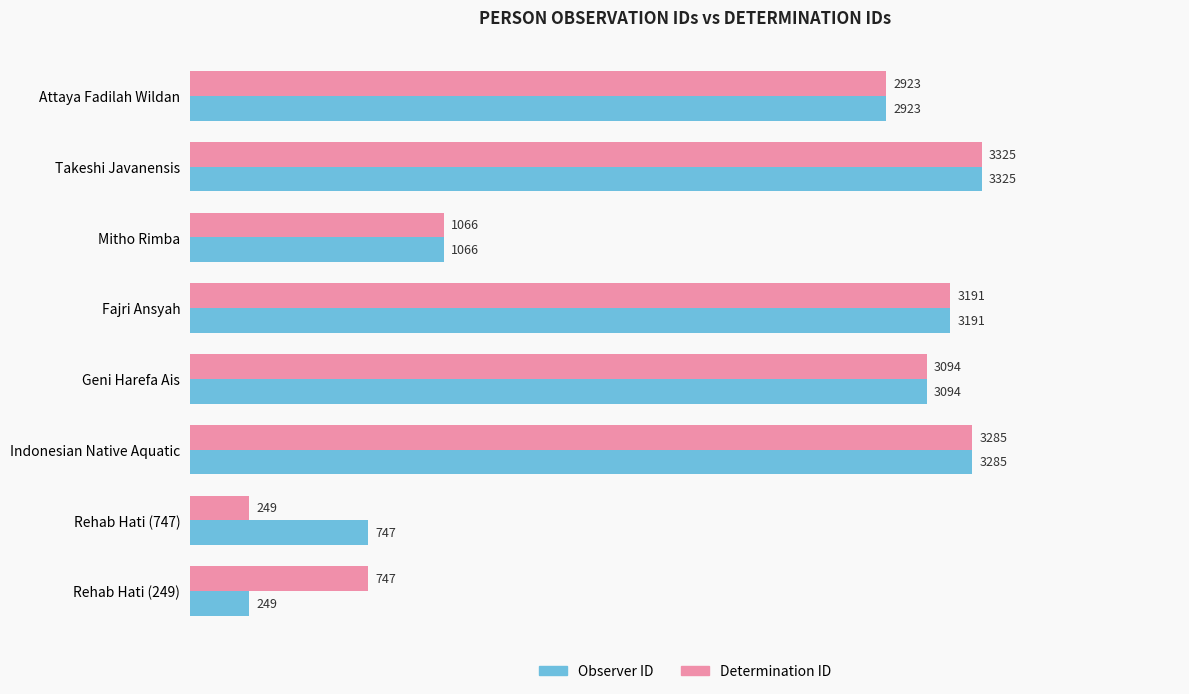

How many data points does each series have?

8